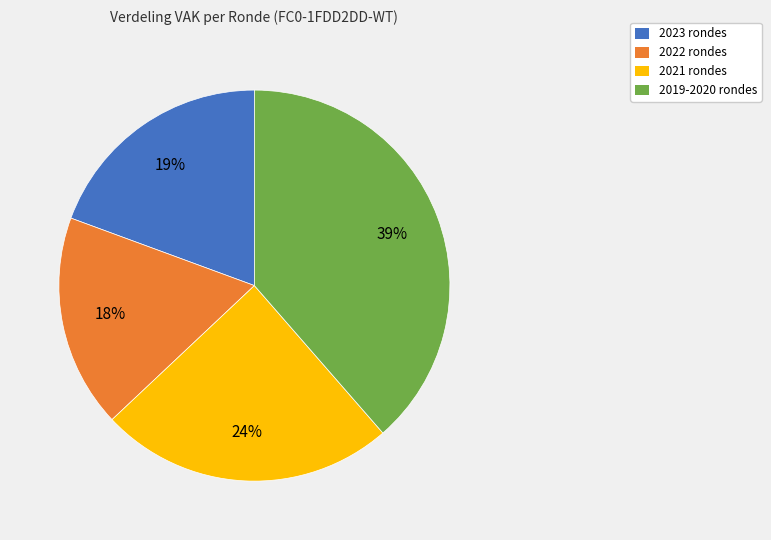

Do 2023 rondes and 2022 rondes together represent more than half of the pie?

No